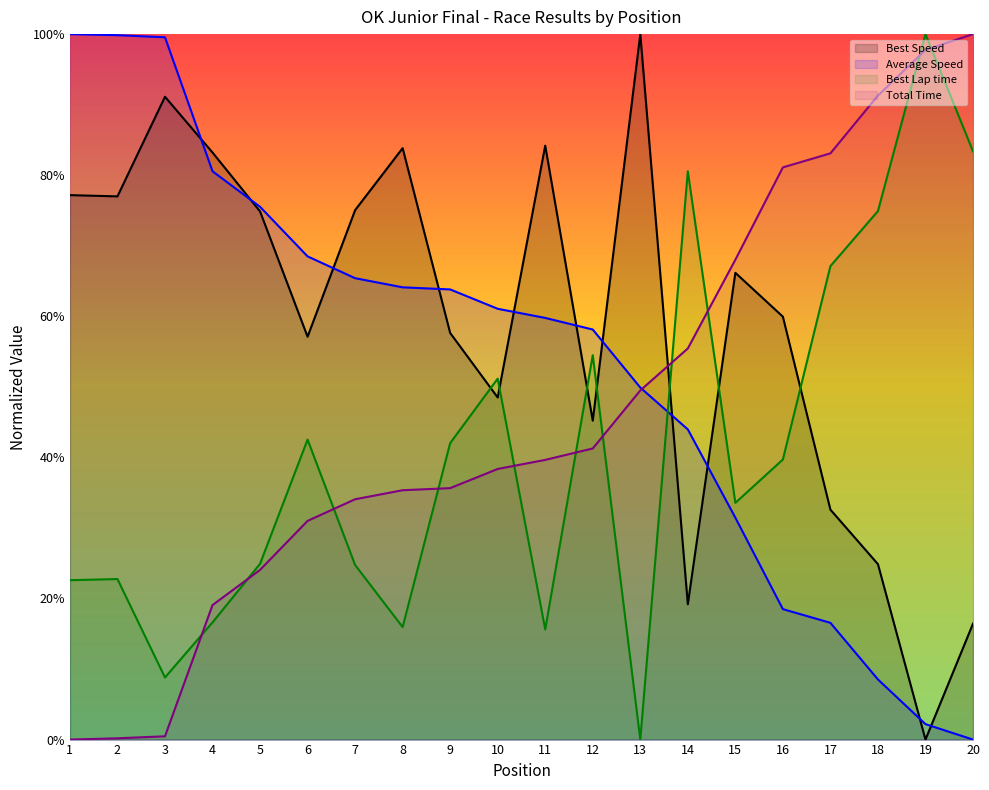

The Best Lap time series shows 1.0 at 19. True or false?

True